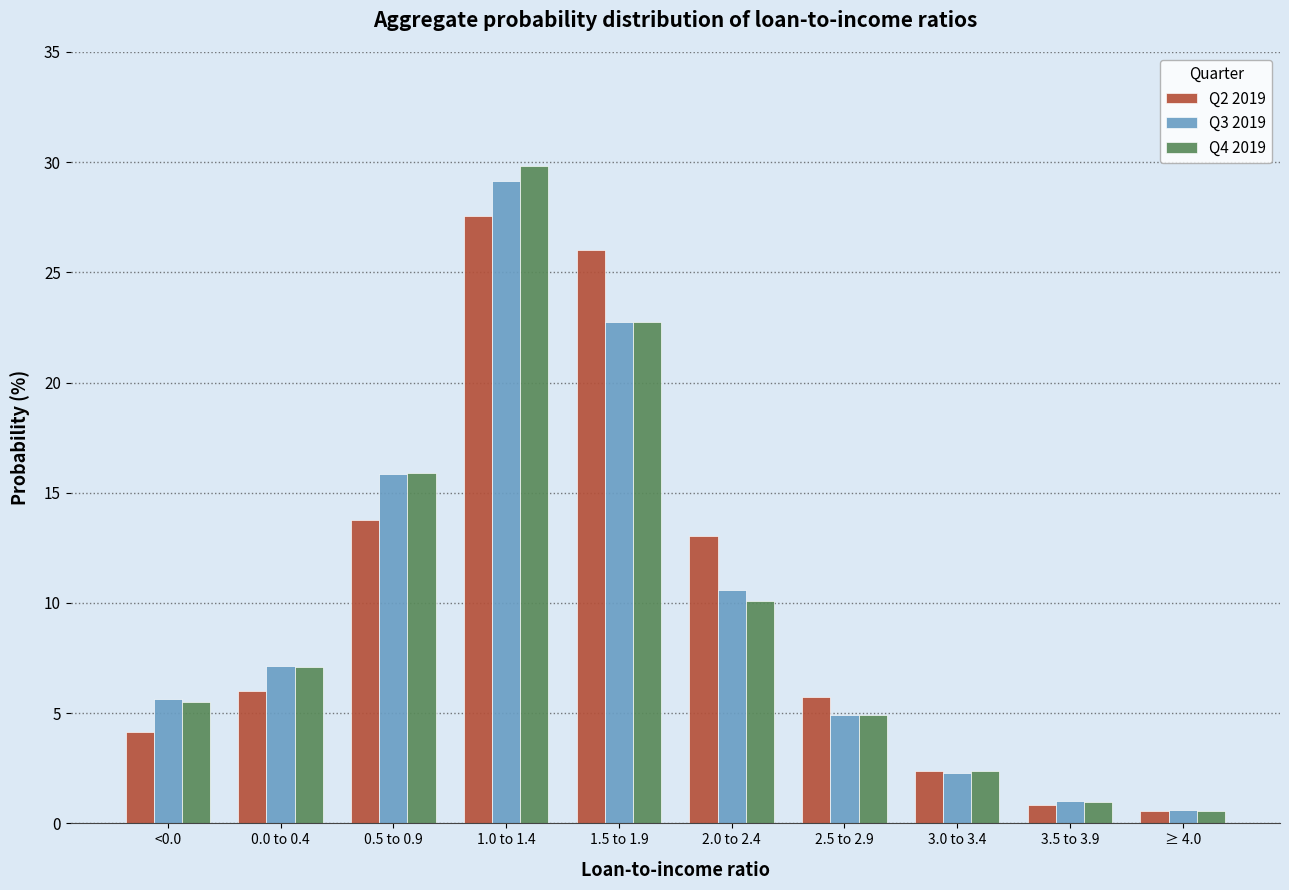

True or false: Q2 2019 has a value of 43.9 at 1.5 to 1.9.

False